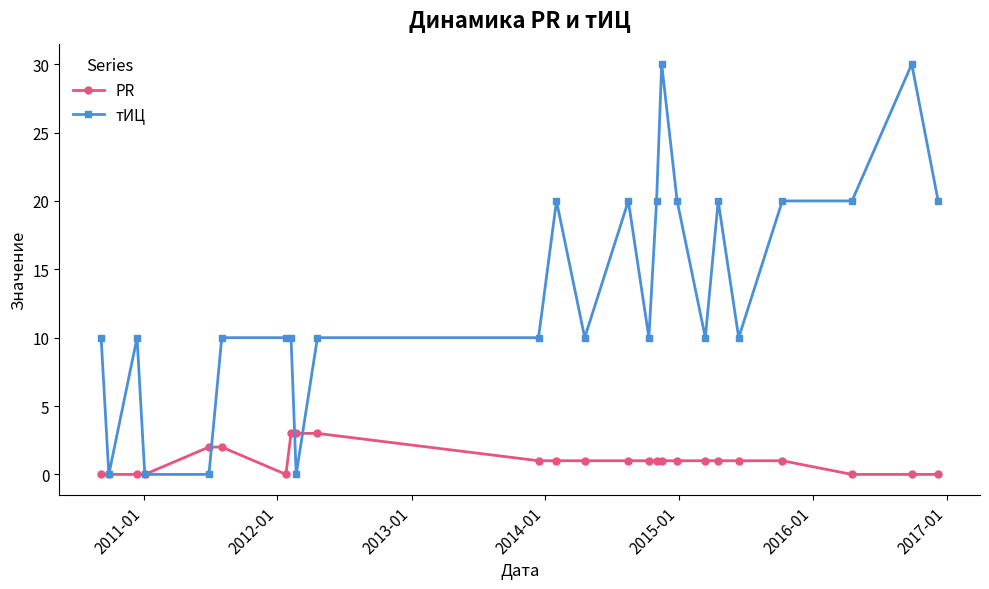

Which series has the widest spread of values?

тИЦ